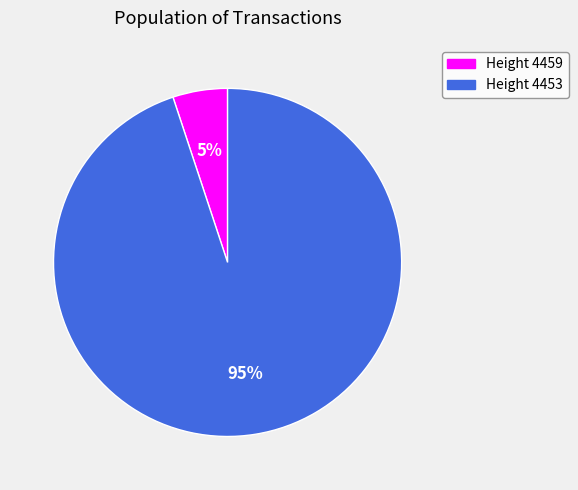

To the nearest percent, what is the difference between the largest and smallest slice percentages?

90%